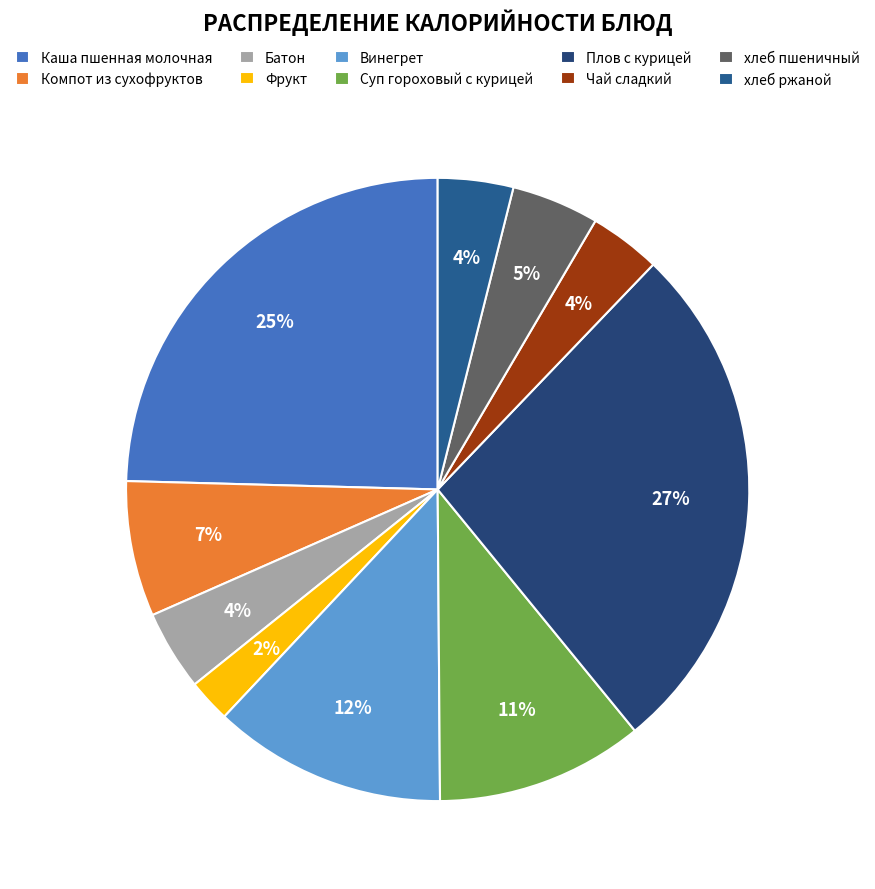

What portion of the pie excludes Винегрет?

87.9%